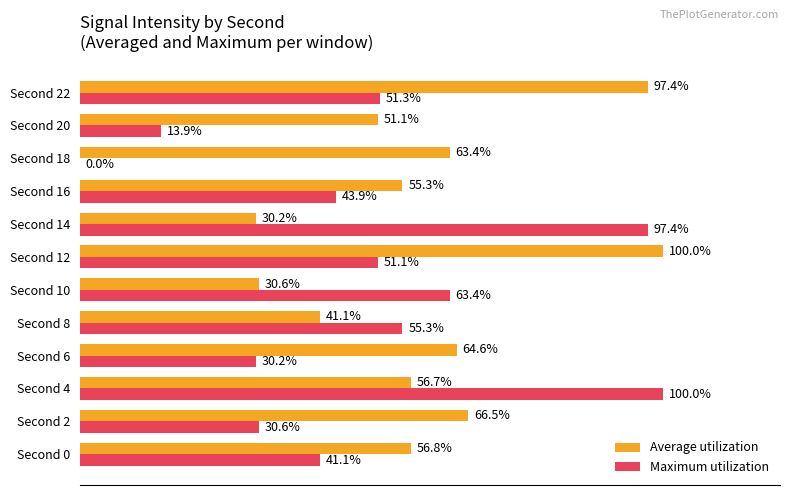

Which series has the largest total across all categories?

Average utilization